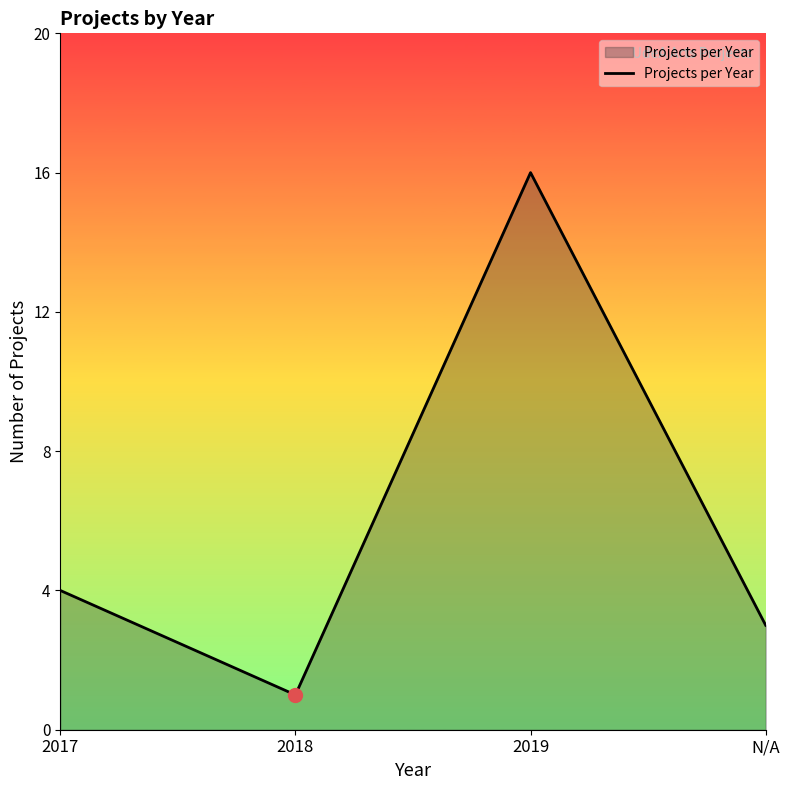

Reading left to right, transcribe all the data shown in this chart.

2017=4	2018=1	2019=16	N/A=3